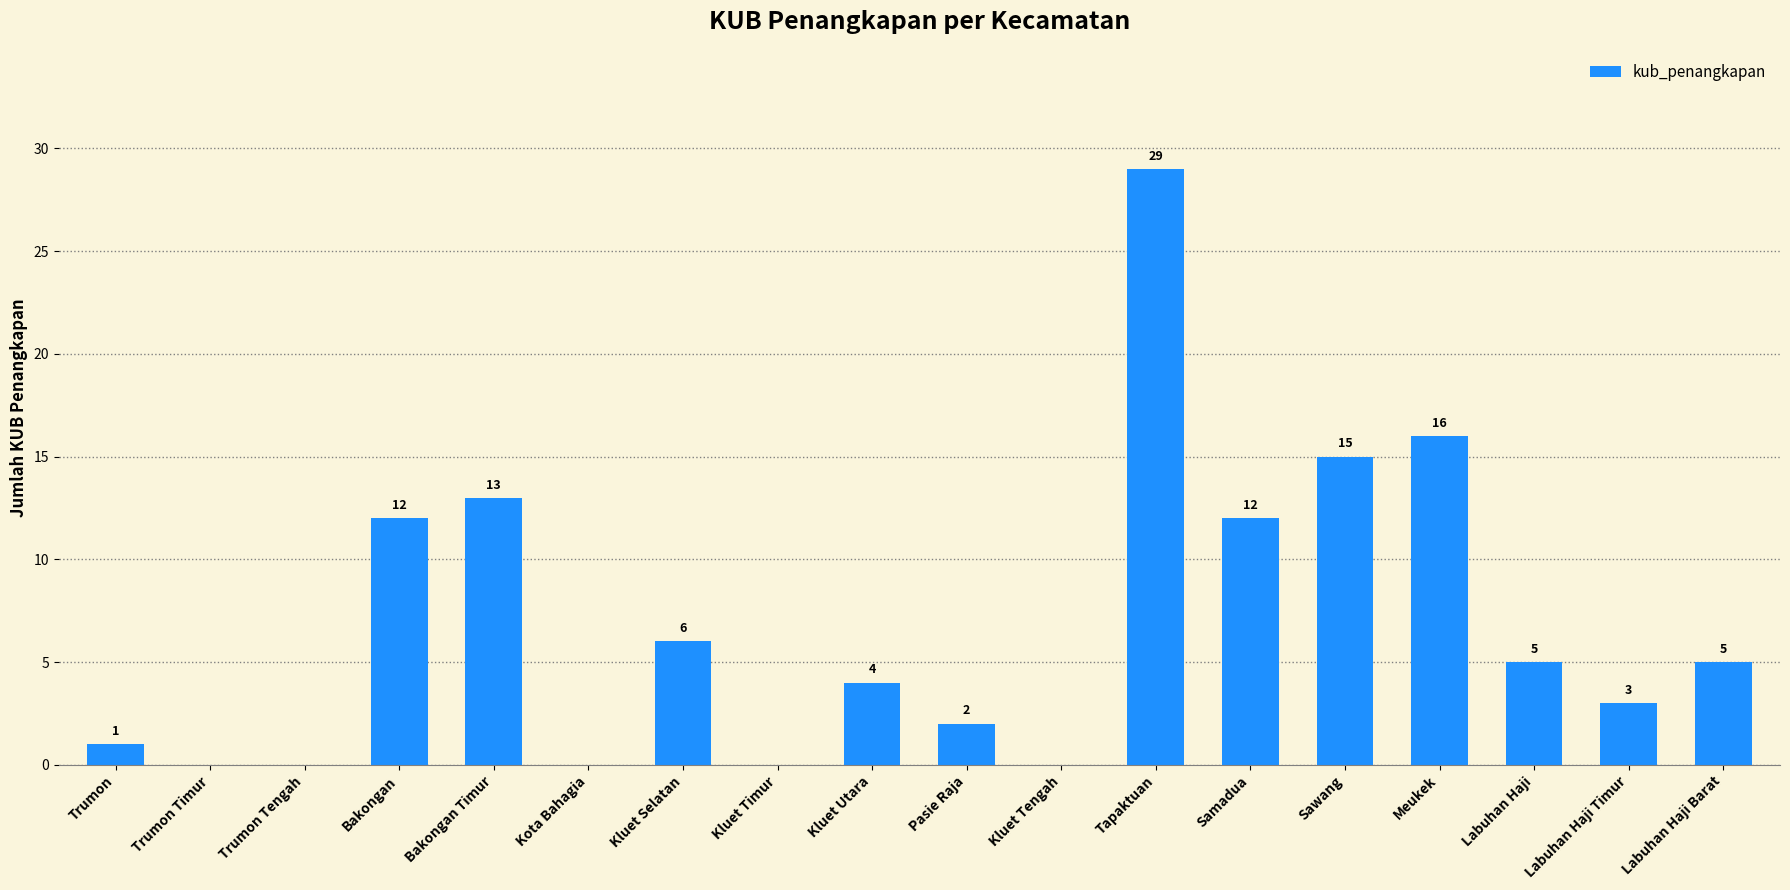

How many categories are shown in the chart?

18